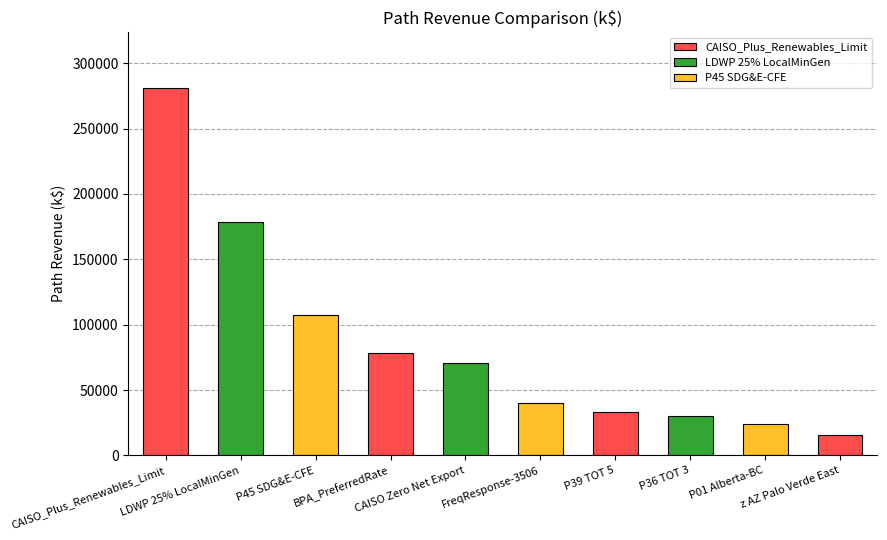

How many bars are there in total?

10